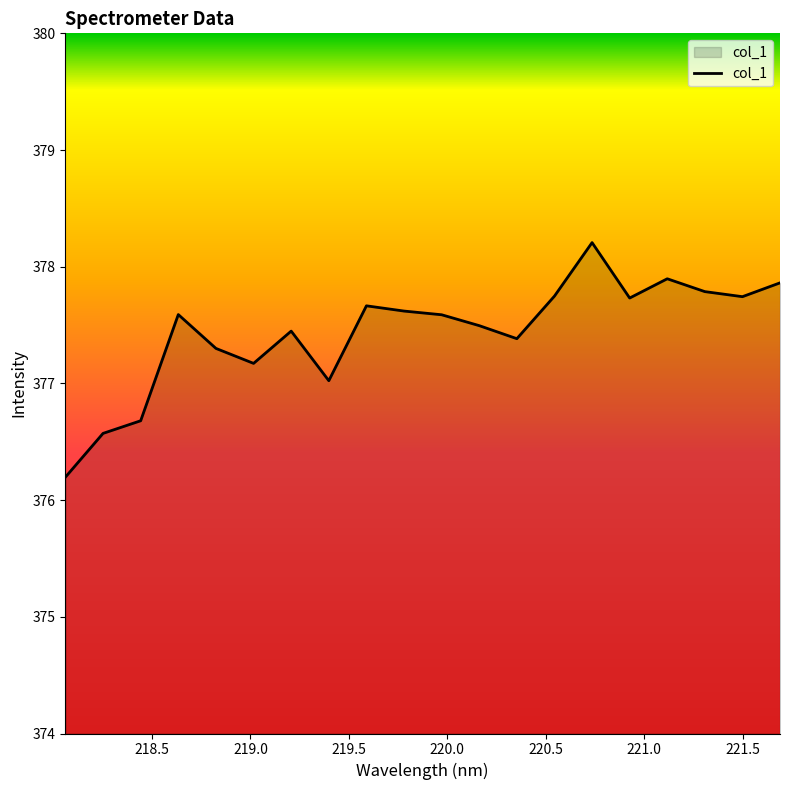

What is the maximum value shown in the chart?

378.2